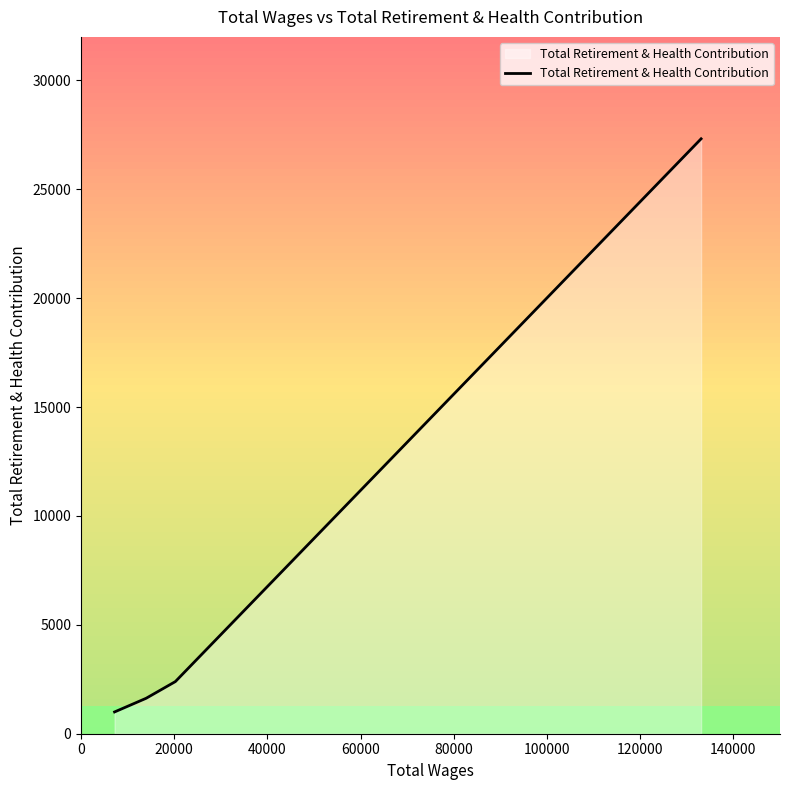

True or false: there are more than 0 points higher than both neighbors.

False